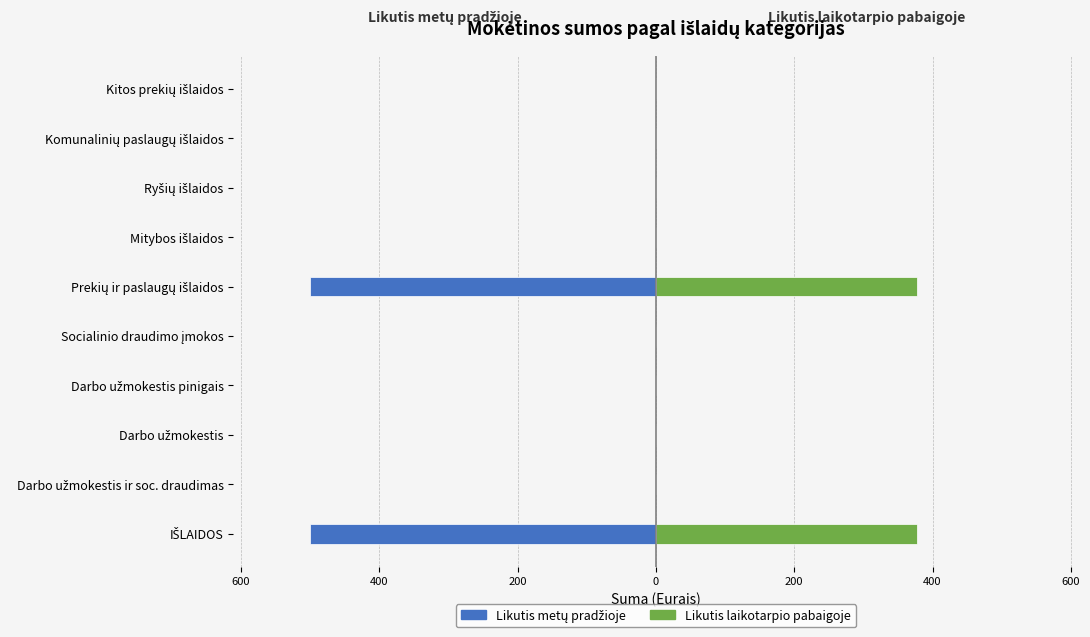

Is it true that Likutis laikotarpio pabaigoje equals 136.6 at Mitybos išlaidos?

False